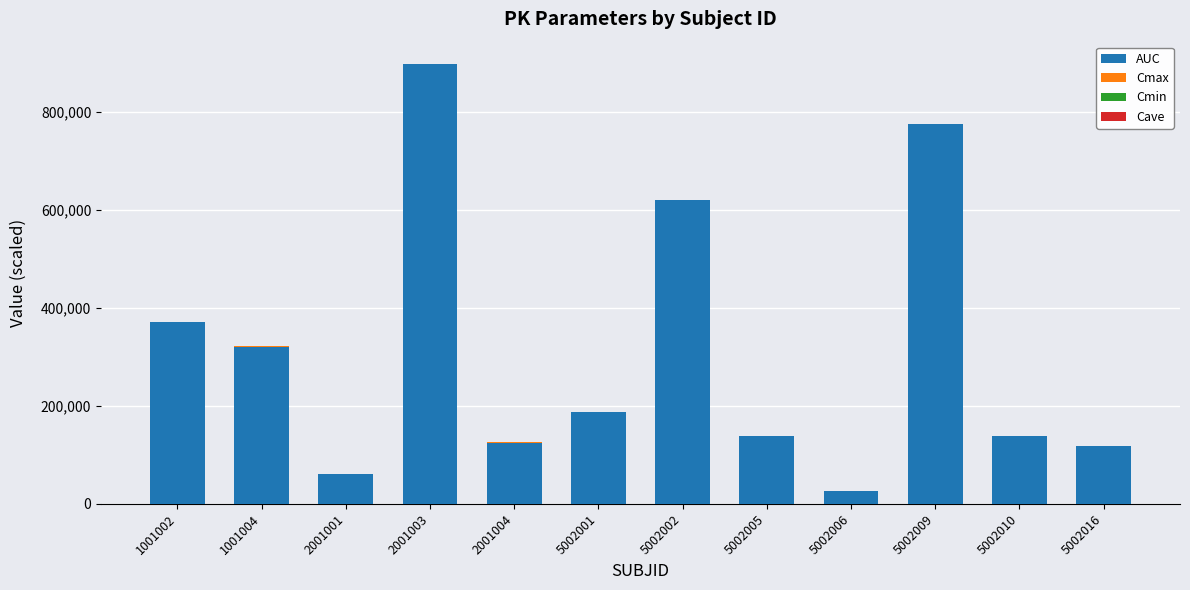

Where does the AUC series first go above 188131?

1001002